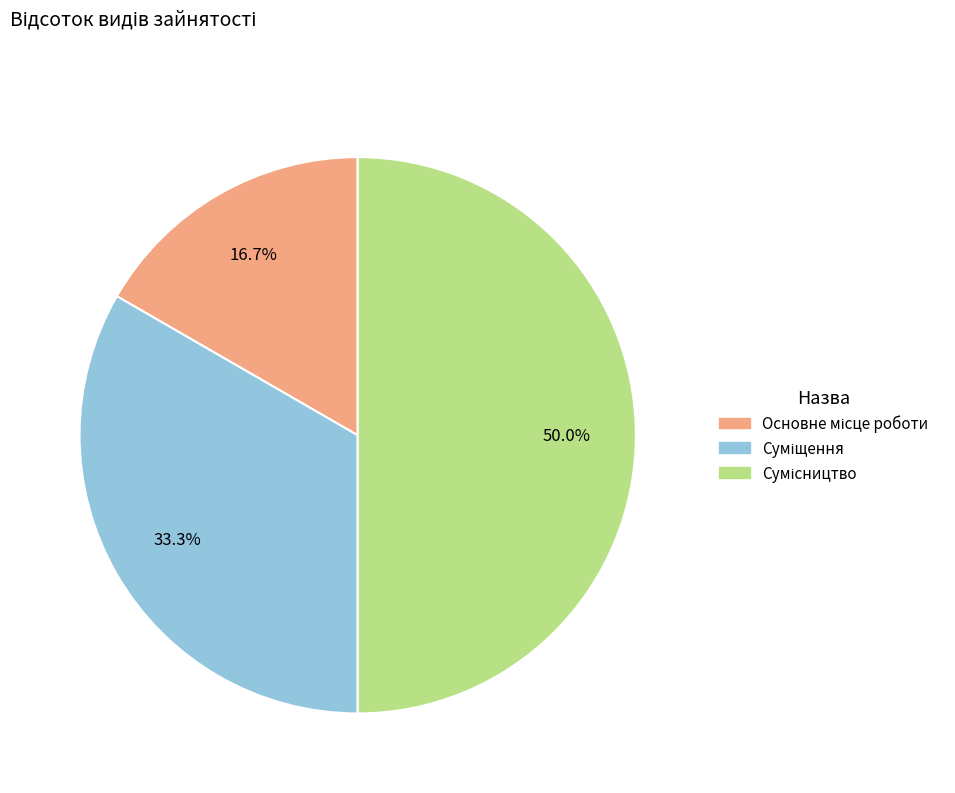

What percentage do Суміщення and Основне місце роботи together represent?

50.0%